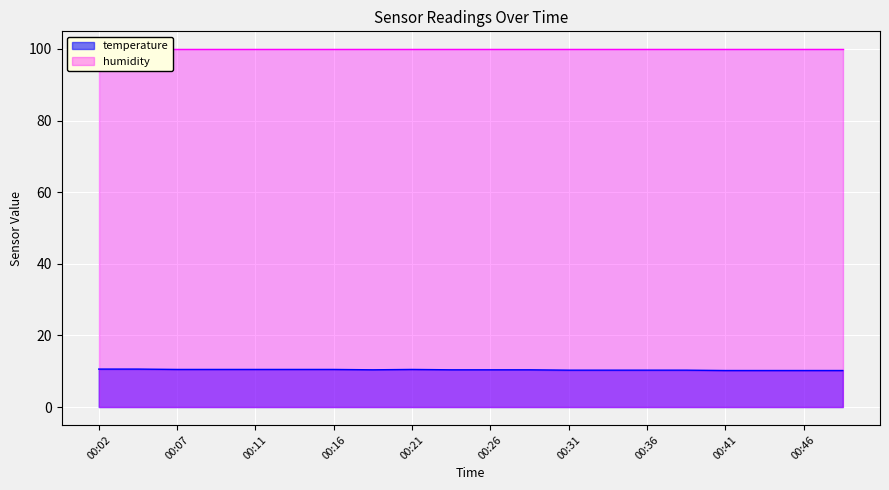

Reading left to right, list all the values displayed in this chart.

00:02=10.6	00:04=10.6	00:07=10.5	00:09=10.5	00:11=10.5	00:14=10.5	00:16=10.5	00:19=10.4	00:21=10.5	00:24=10.4	00:26=10.4	00:28=10.4	00:31=10.3	00:33=10.3	00:36=10.3	00:38=10.3	00:41=10.2	00:43=10.2	00:46=10.2	00:48=10.2